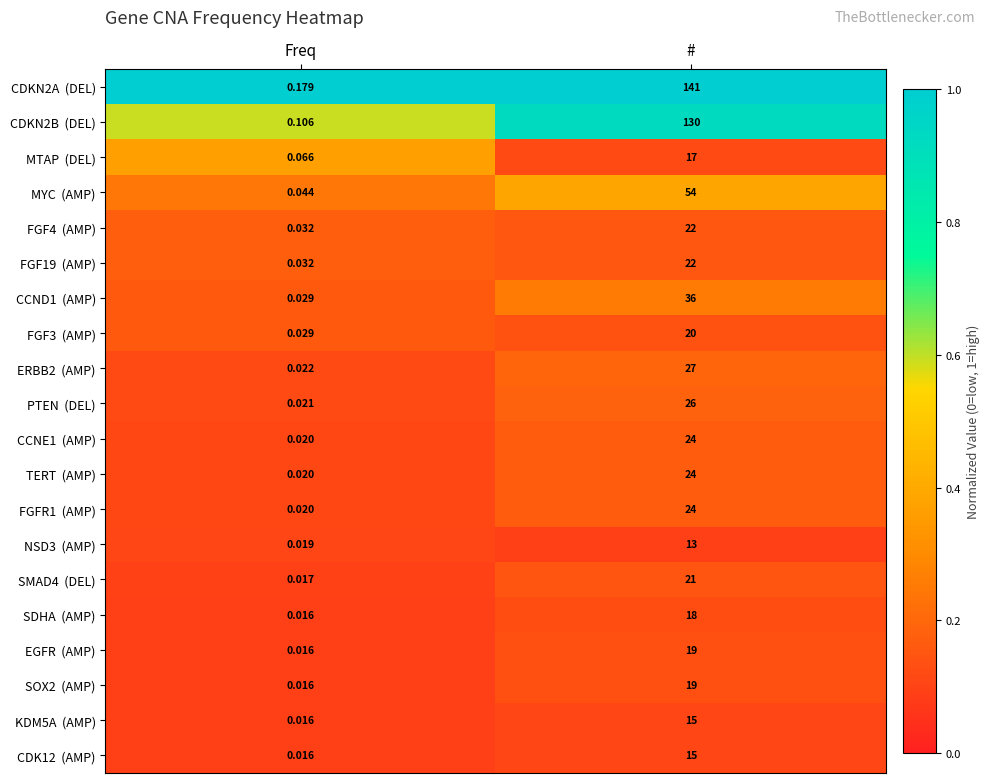

Which category has the highest value across all series?

#